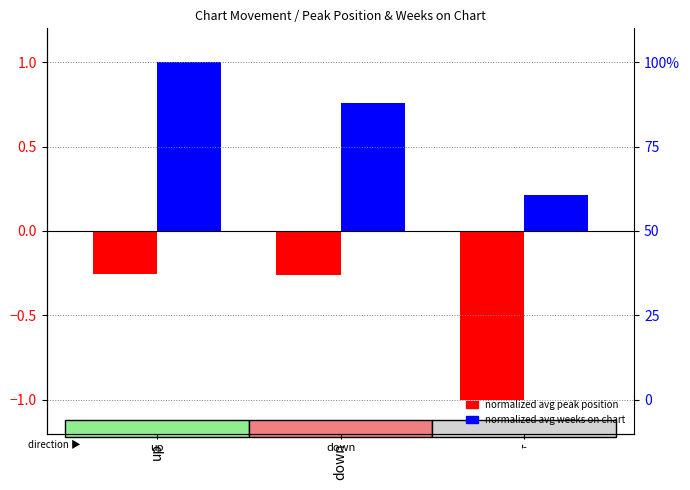

The value of normalized avg peak position at up is -0.3. True or false?

True